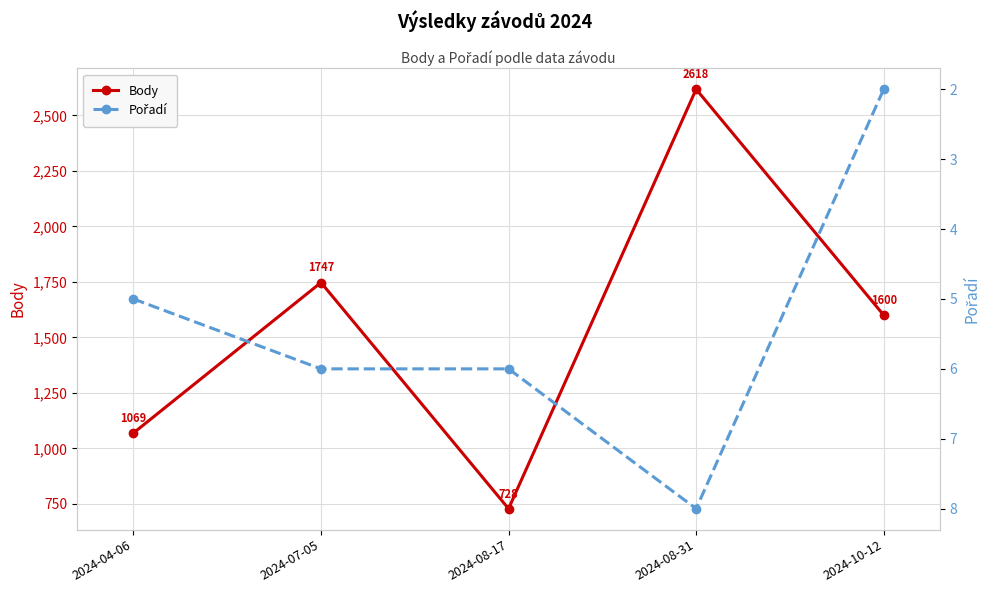

Which series changed the most between 2024-07-05 and 2024-08-17?

Body